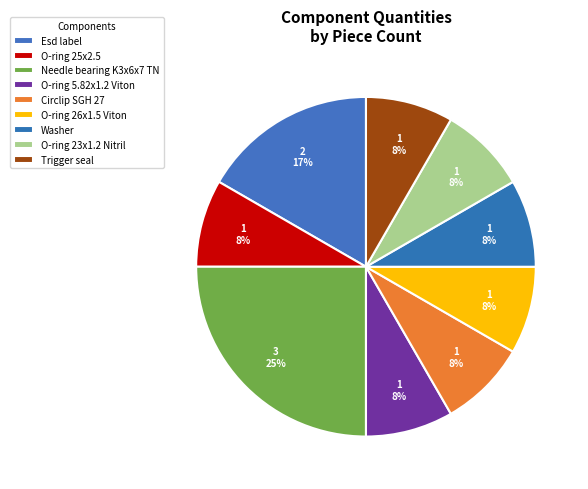

Count the number of slices in the pie.

9